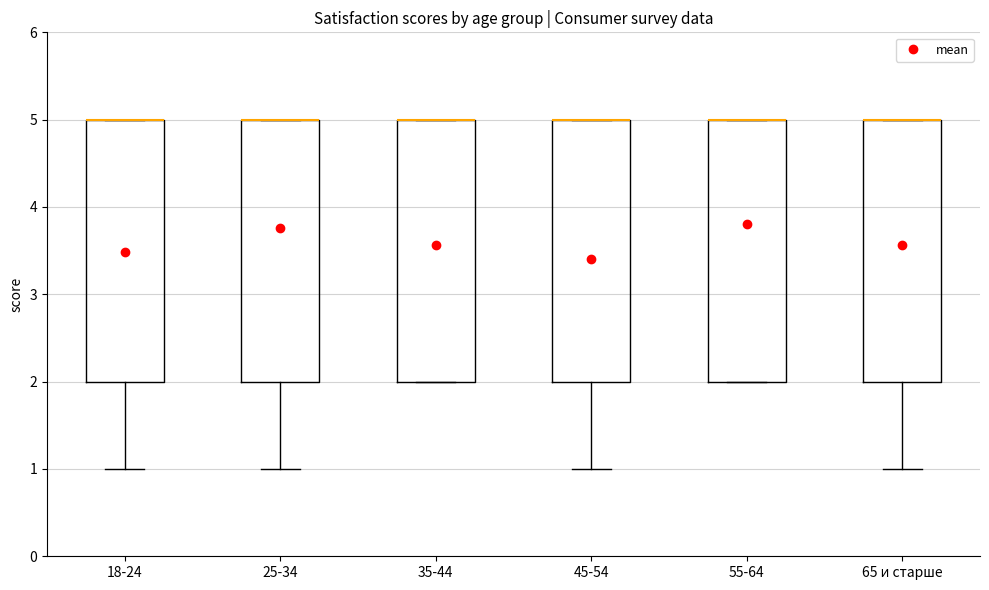

Reading left to right, read every box against the y-axis: the position of its median line, the range the box covers, and the ends of its whiskers. The values are not printed on the chart, so give them approximately, as read against the axis.

18-24: median 5 (drawn on the box's upper edge), box 2 to 5, whiskers 1 to 5
25-34: median 5 (drawn on the box's upper edge), box 2 to 5, whiskers 1 to 5
35-44: median 5 (drawn on the box's upper edge), box 2 to 5, whiskers 2 to 5
45-54: median 5 (drawn on the box's upper edge), box 2 to 5, whiskers 1 to 5
55-64: median 5 (drawn on the box's upper edge), box 2 to 5, whiskers 2 to 5
65 и старше: median 5 (drawn on the box's upper edge), box 2 to 5, whiskers 1 to 5